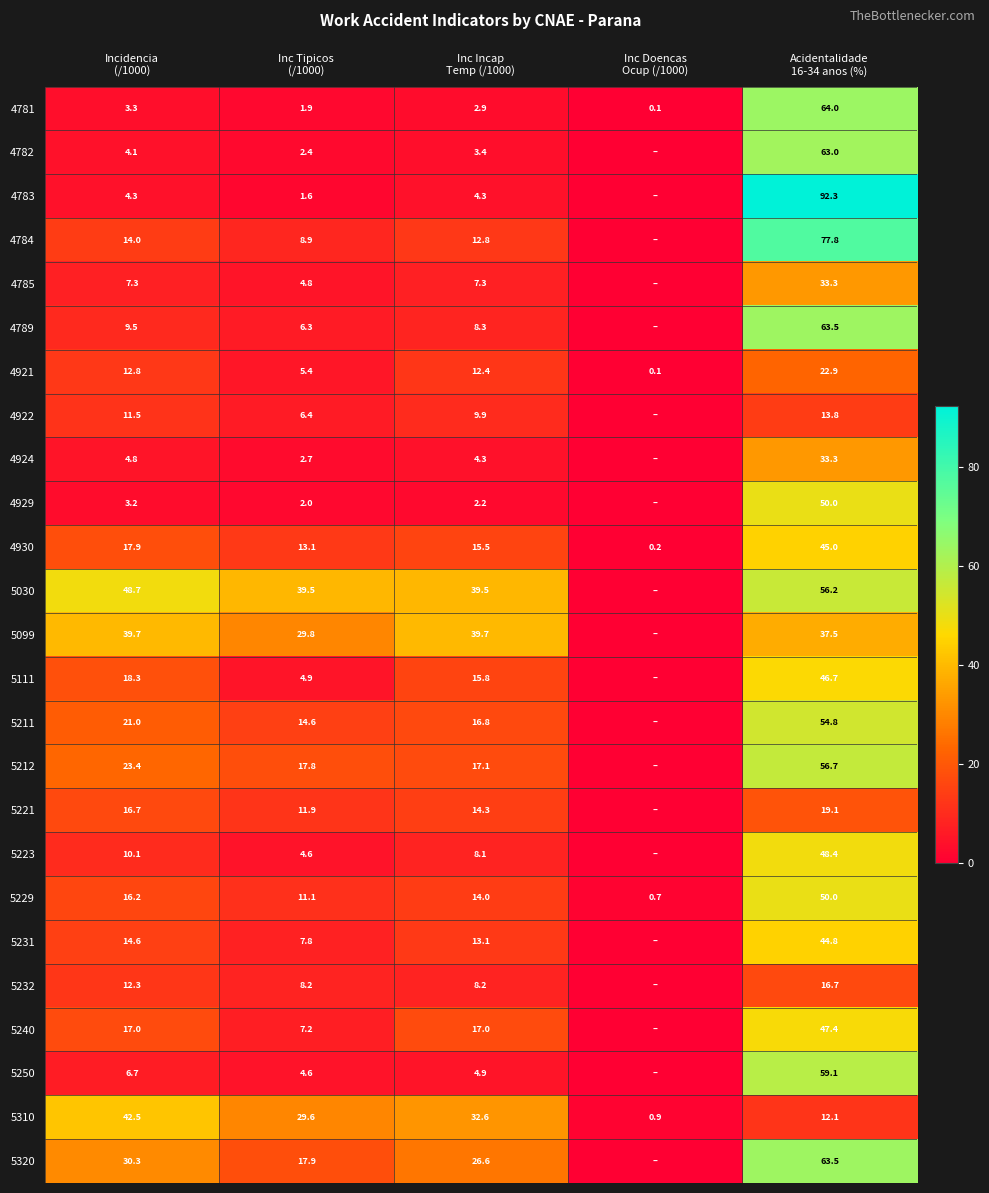

Which series has the largest range (max minus min)?

4783